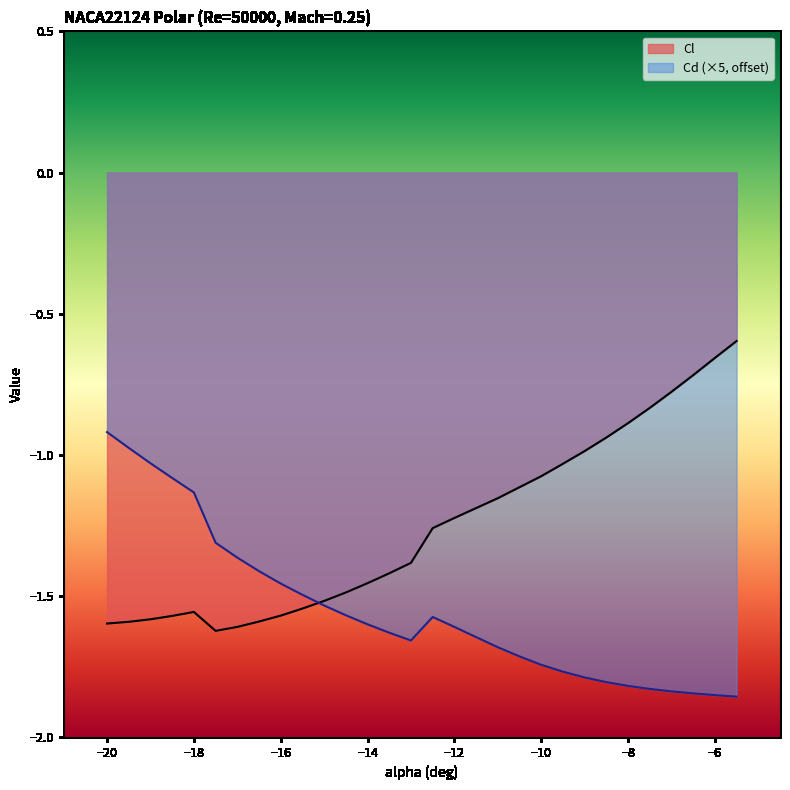

What are all the series names shown in the legend?

Cl, Cd (×5, offset)